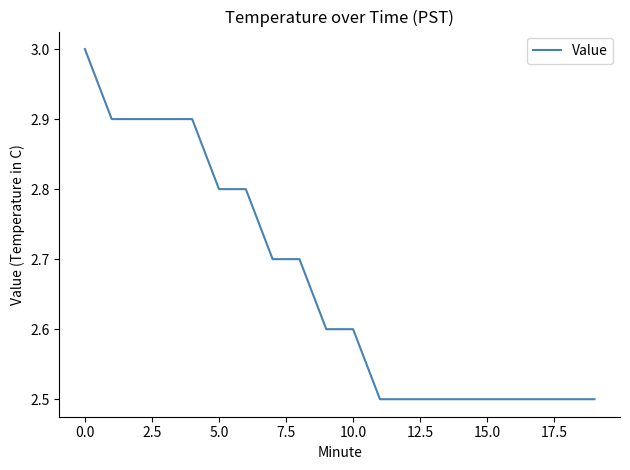

What is the greatest value displayed?

3.0